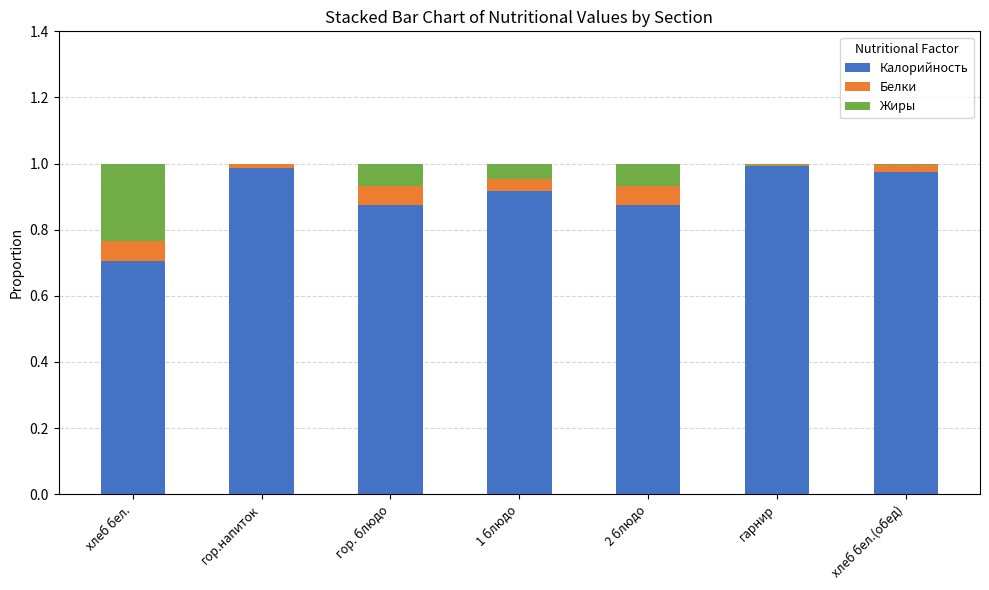

Is it true that Калорийность equals 1.5 at гарнир?

False